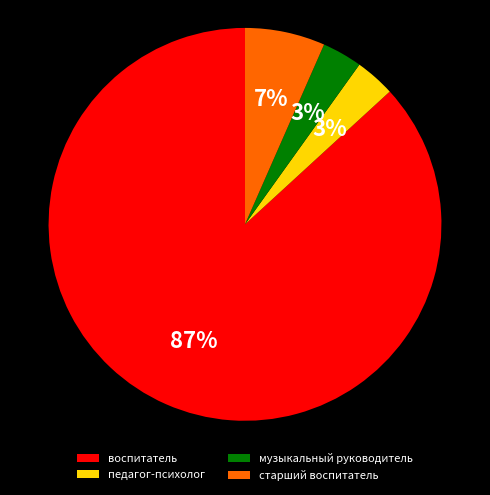

Is воспитатель the majority of the pie?

Yes